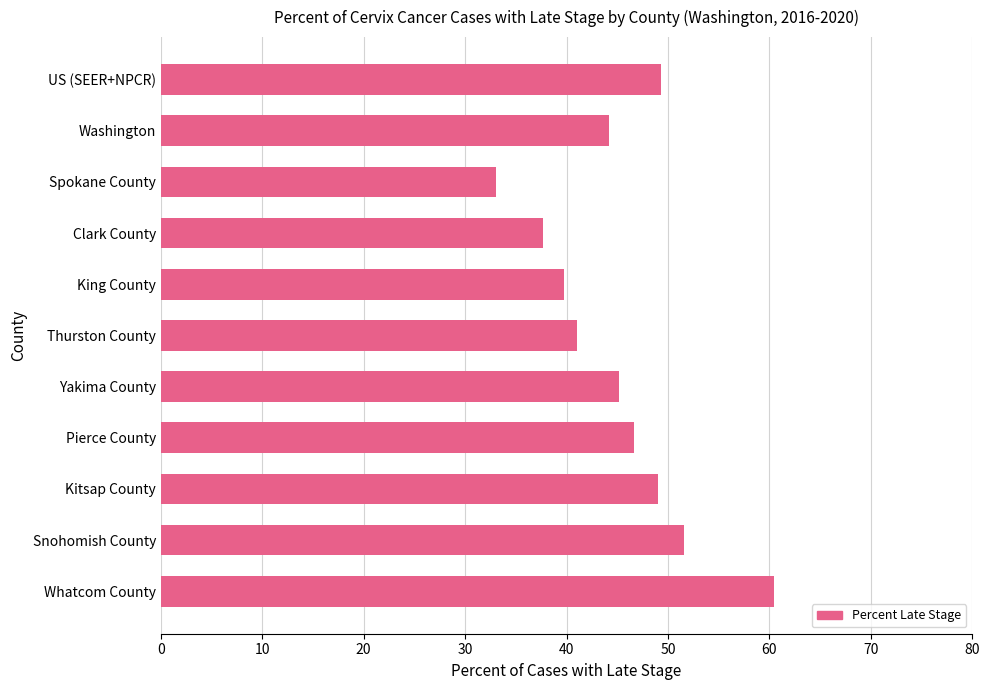

Is it true that the value at Spokane County is 9.7?

False